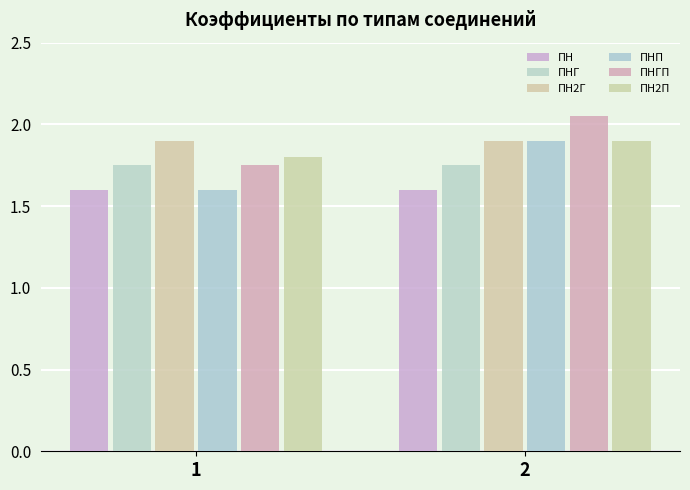

Count the number of data series in this chart.

6